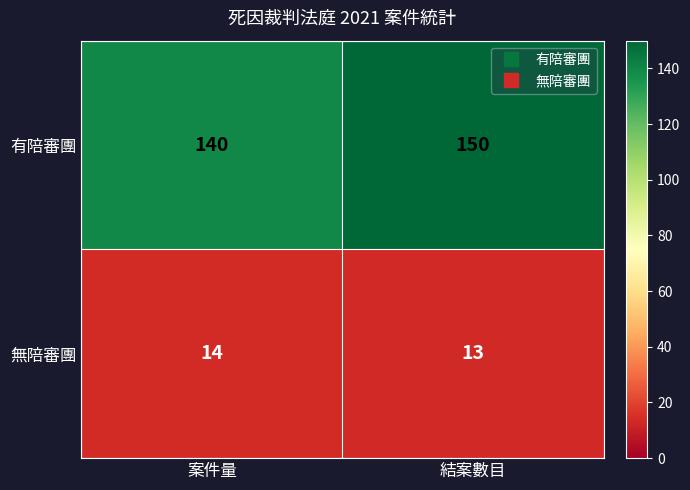

What is the difference between the highest and lowest values at 結案數目?

137